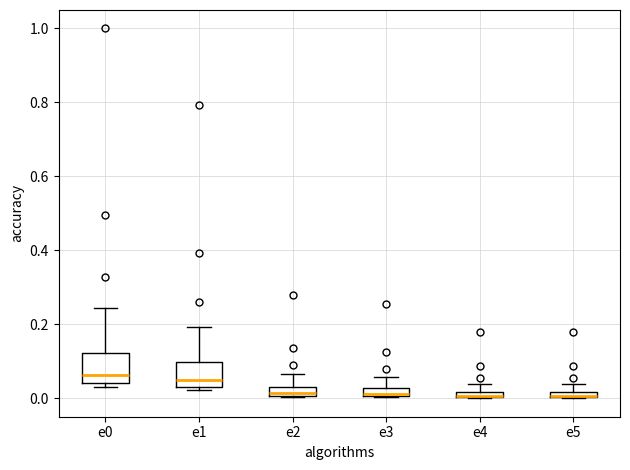

Where is the upper edge of the box for e3 on the y-axis? The values are not printed on the chart, so give them approximately, as read against the axis.

0.02